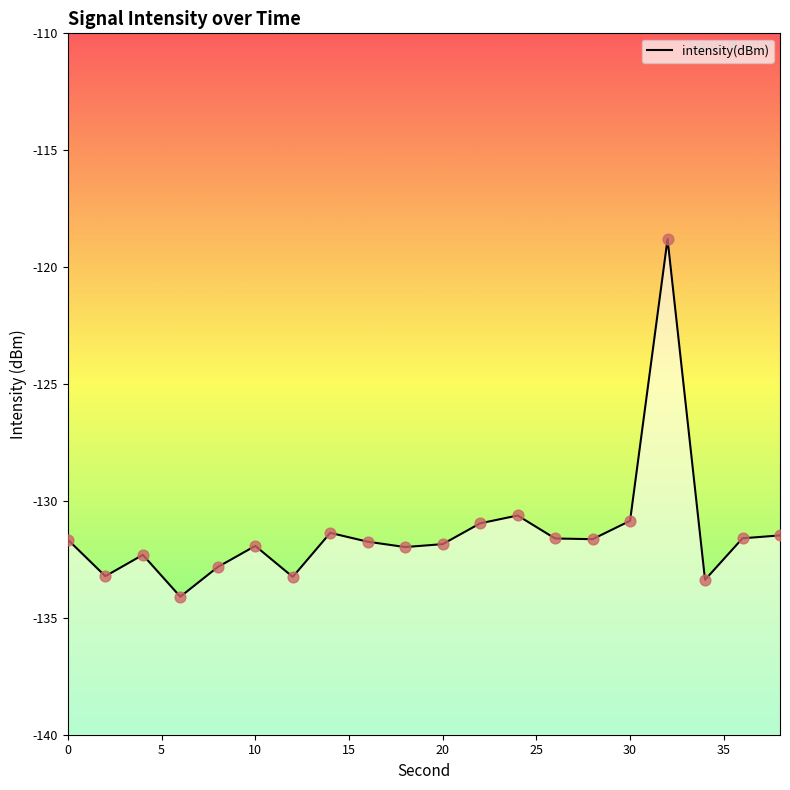

Which has a higher value, 6 or 2?

2